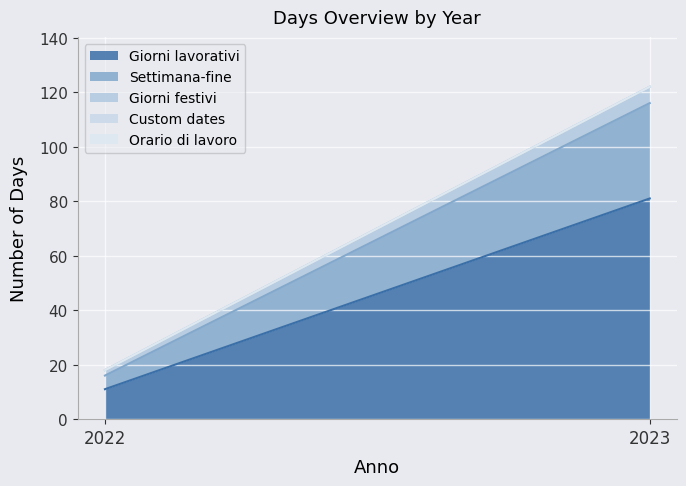

At which category is the sum across all series the highest?

2023